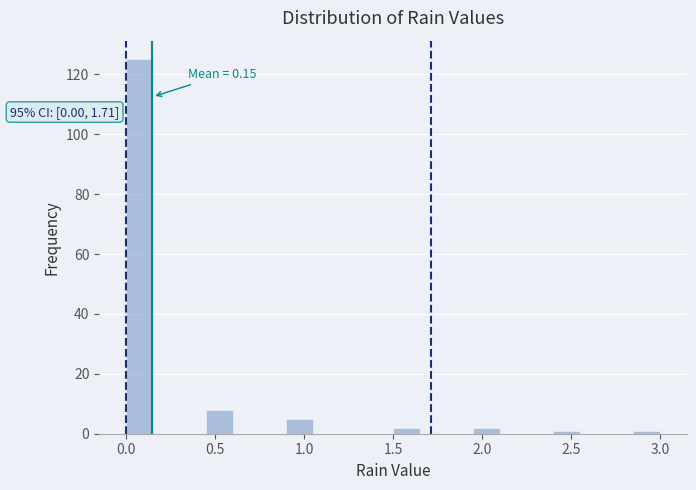

Read against the x-axis, roughly where is the centre of the tallest bar?

0.10